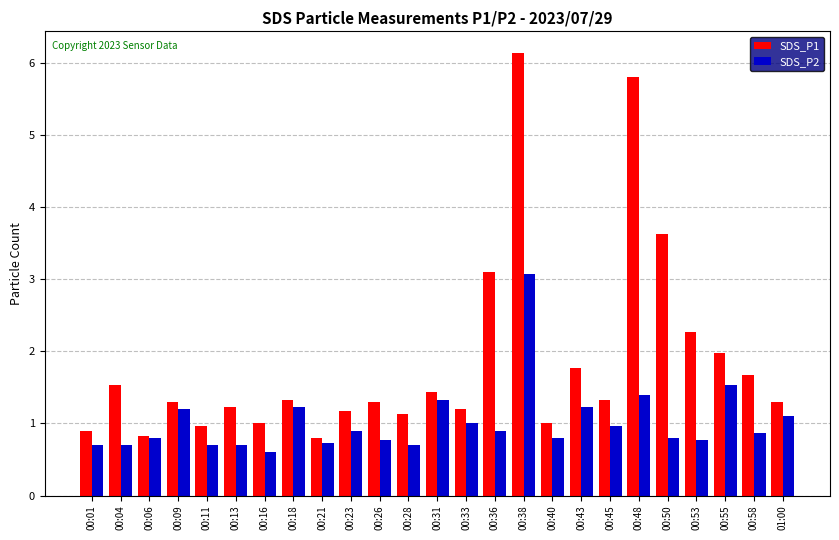

At which label does SDS_P1 first exceed 1?

00:04